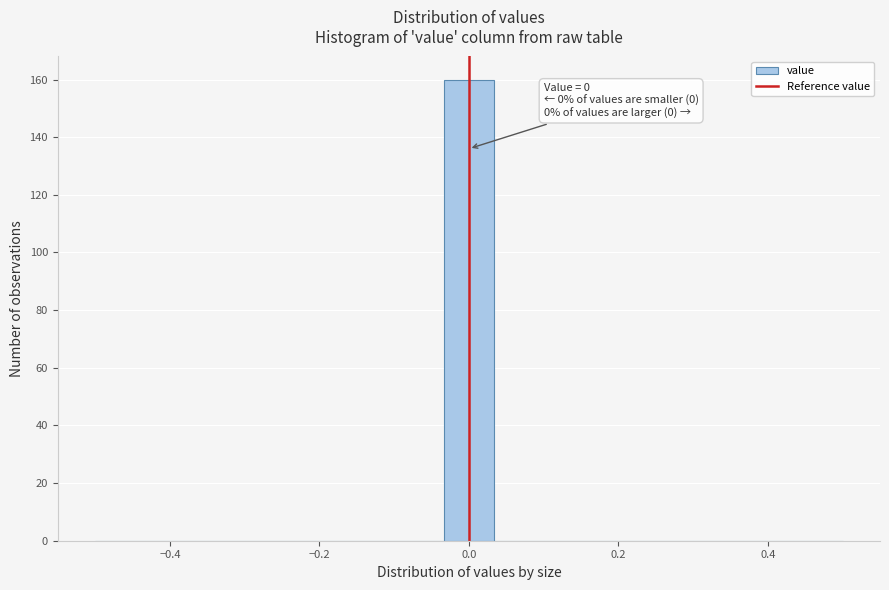

Read against the x-axis, roughly where is the centre of the tallest bar?

0.00